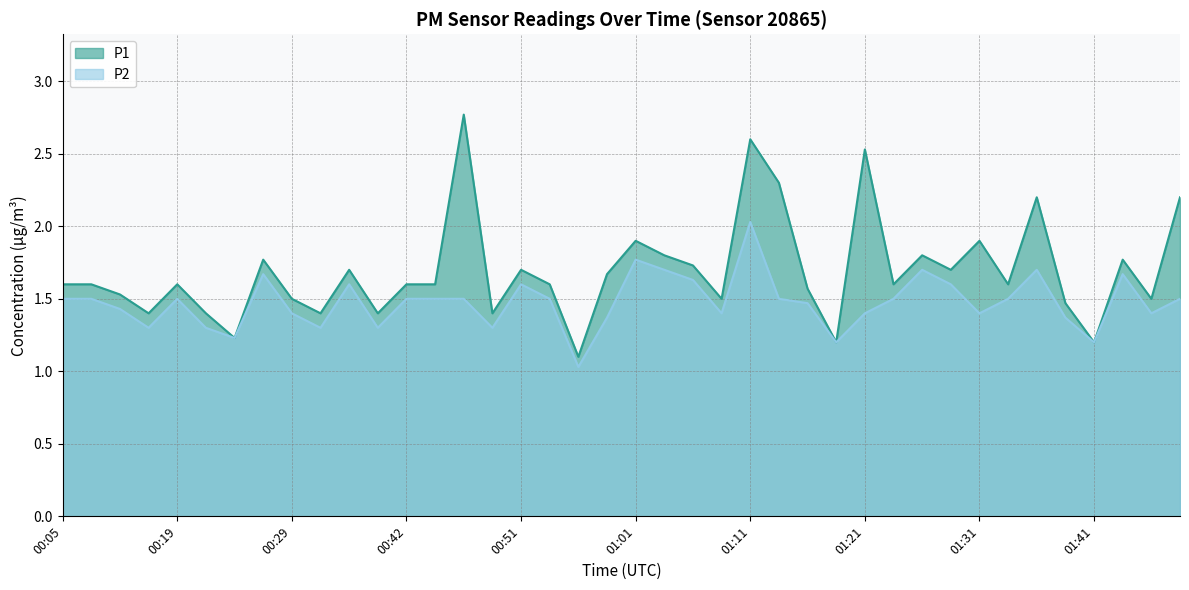

What position from the left is 00:39?

12